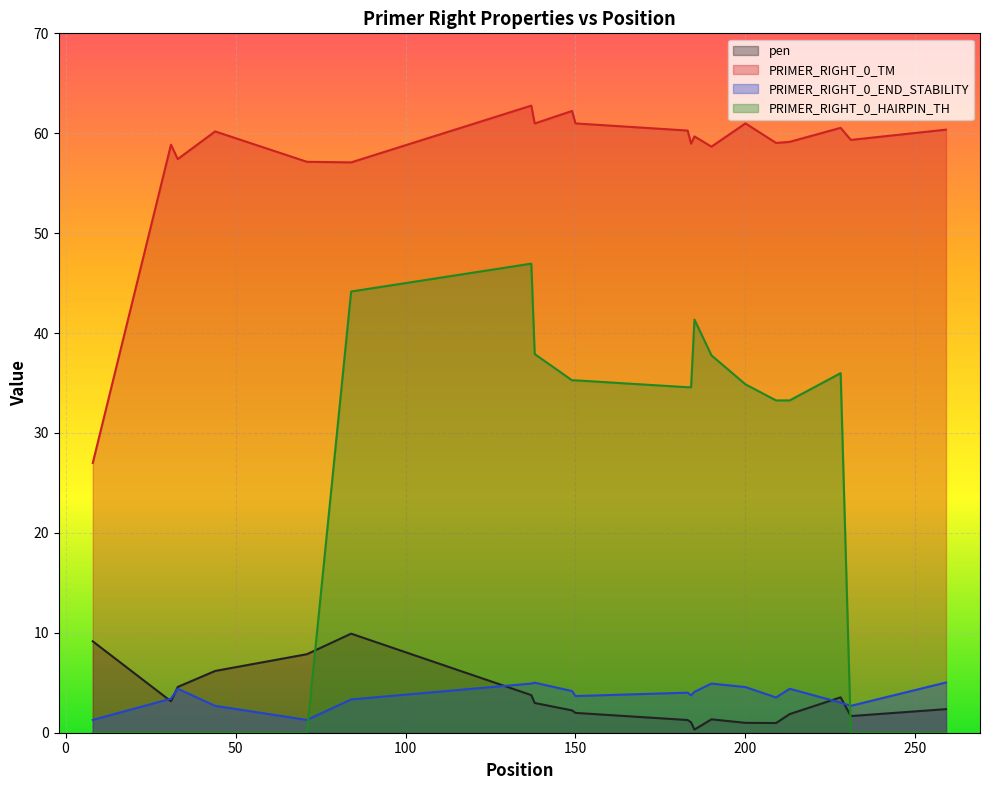

Rank the series at 184 from highest to lowest value.

PRIMER_RIGHT_0_TM, PRIMER_RIGHT_0_HAIRPIN_TH, PRIMER_RIGHT_0_END_STABILITY, pen